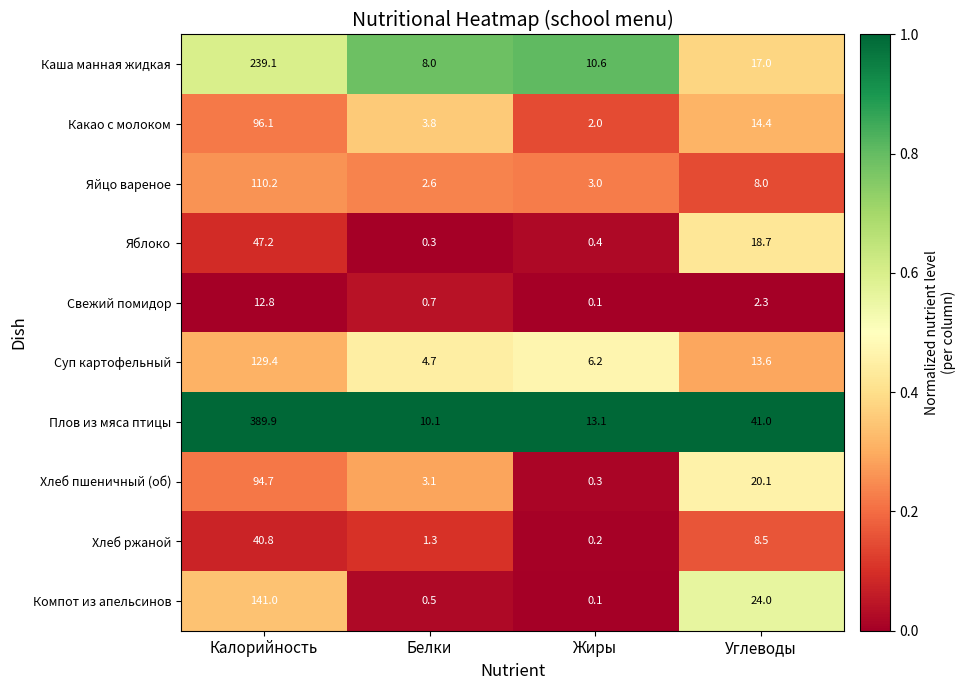

At how many categories does at least one series exceed 0?

4